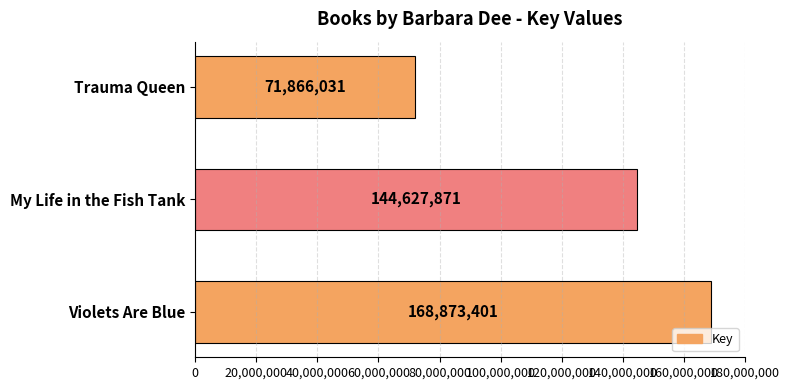

Count the number of categories in the chart.

3